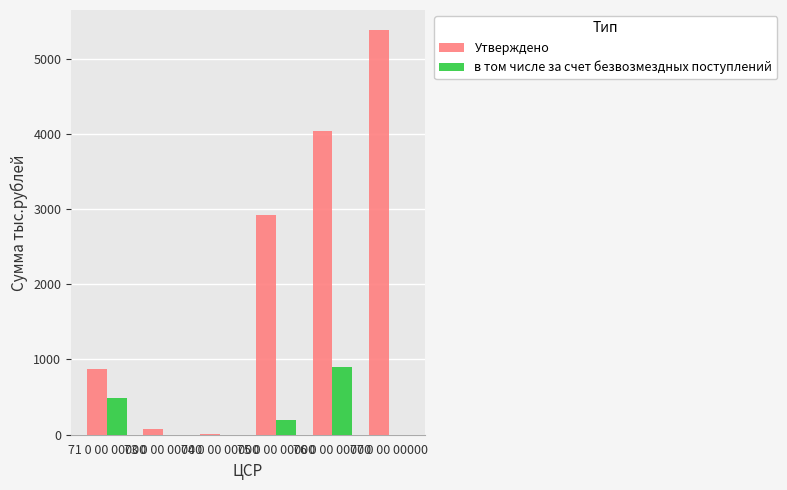

Reading left to right, extract all data points from this chart.

Утверждено: 871.0	81.5	5.0	2925.0	4040.8	5376.6
в том числе за счет безвозмездных поступлений: 482.0	0.0	0.0	190.0	906.6	0.0